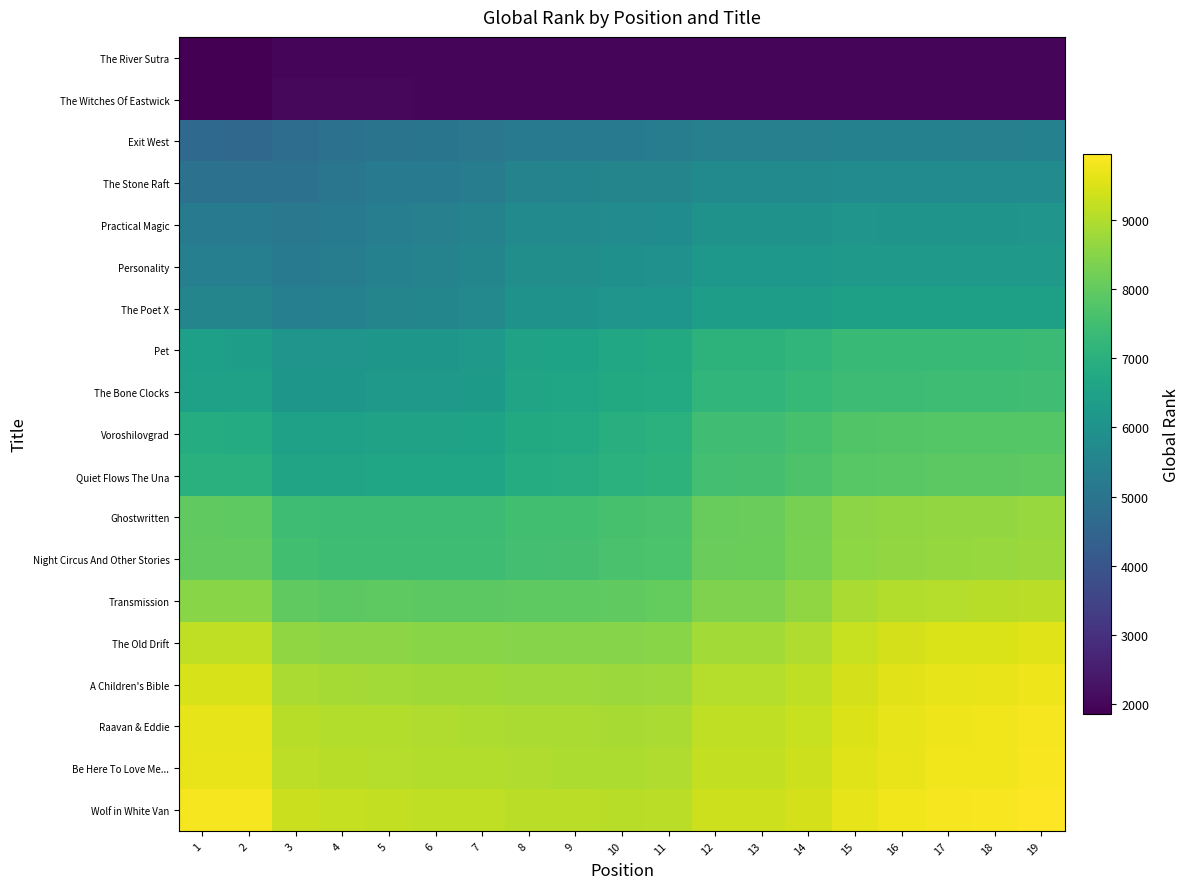

Which category has the lowest value across all series?

1